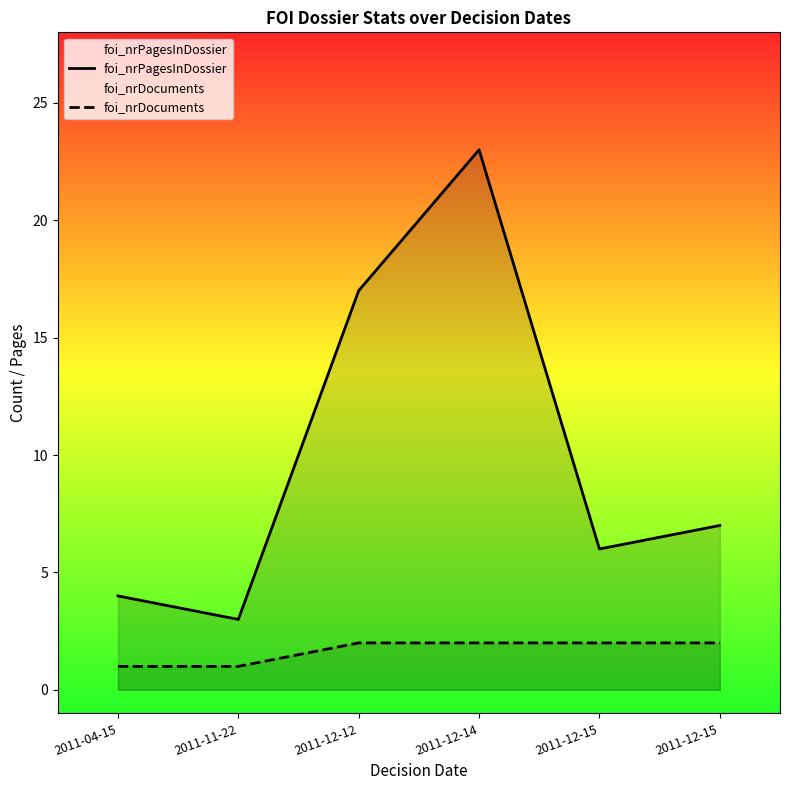

What is the greatest value displayed?

23